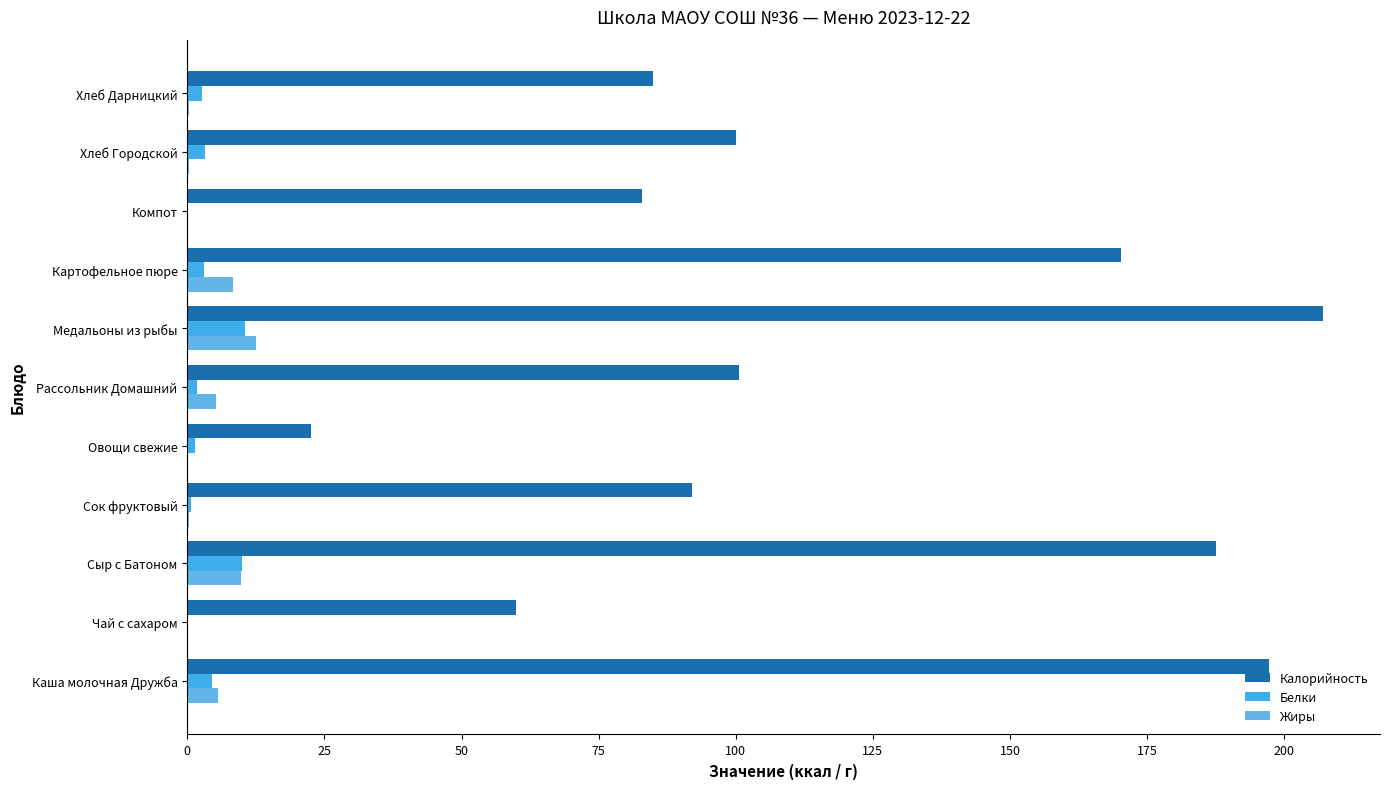

Which series has the largest total across all categories?

Калорийность